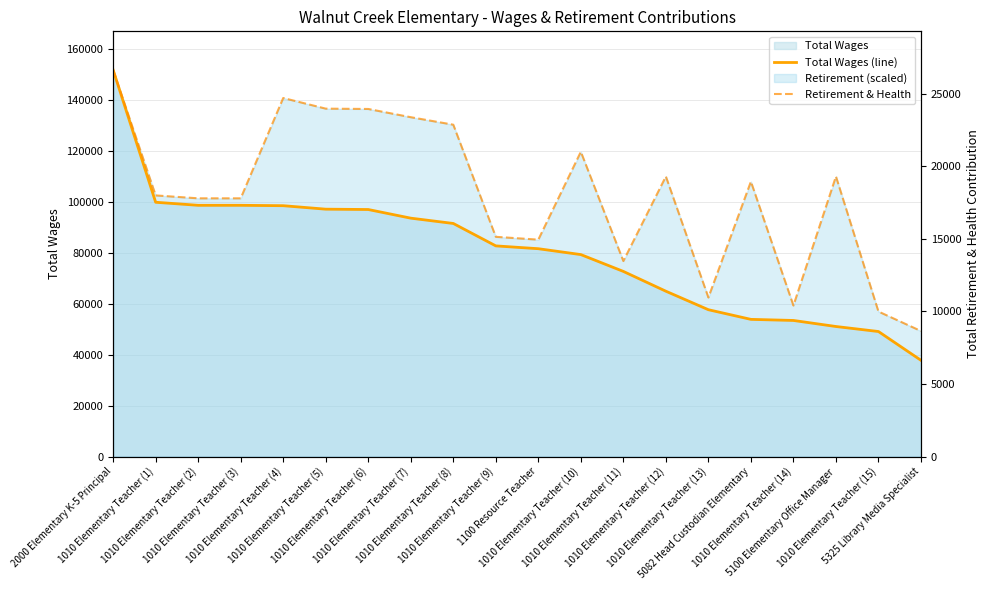

Which series has the largest total across all categories?

Total Wages (line)